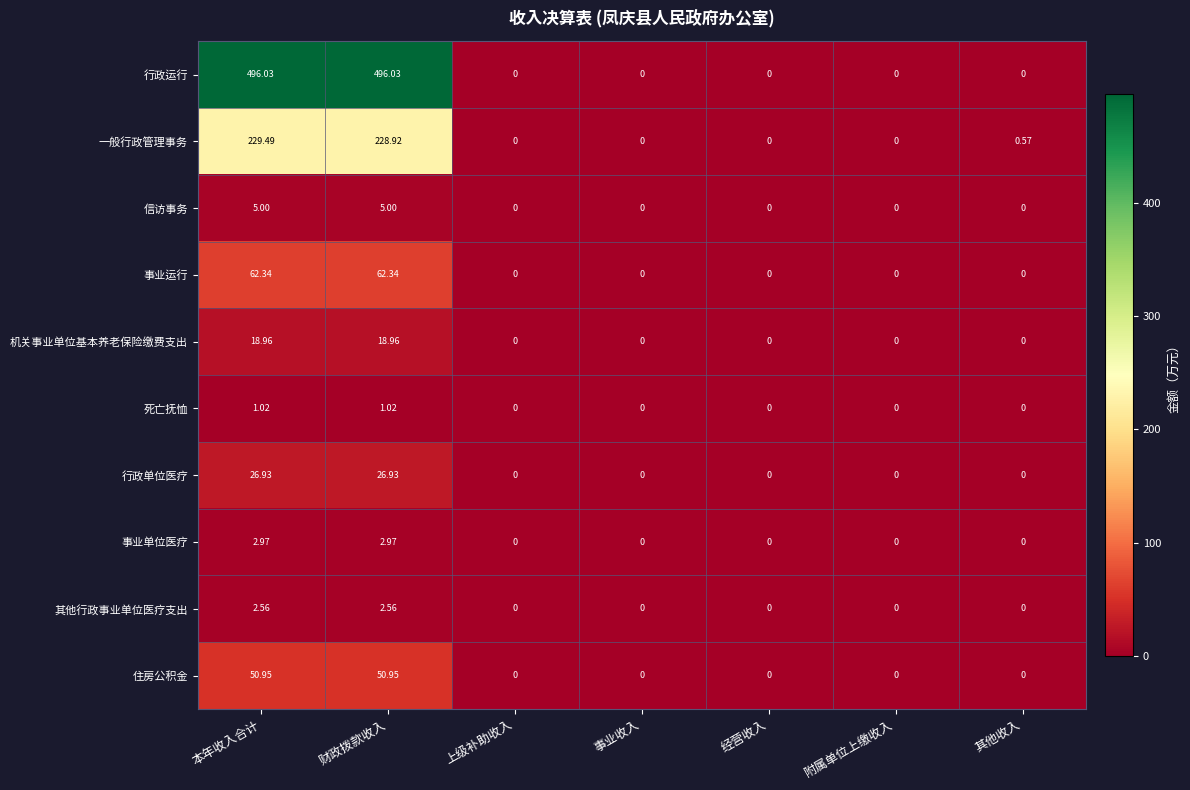

List the series in order of their peak value, highest first.

行政运行, 一般行政管理事务, 事业运行, 住房公积金, 行政单位医疗, 机关事业单位基本养老保险缴费支出, 信访事务, 事业单位医疗, 其他行政事业单位医疗支出, 死亡抚恤